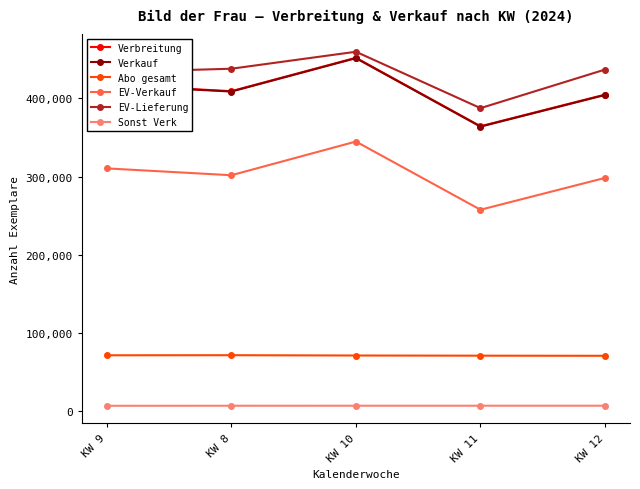

True or false: Abo gesamt and Verkauf cross at least once.

False